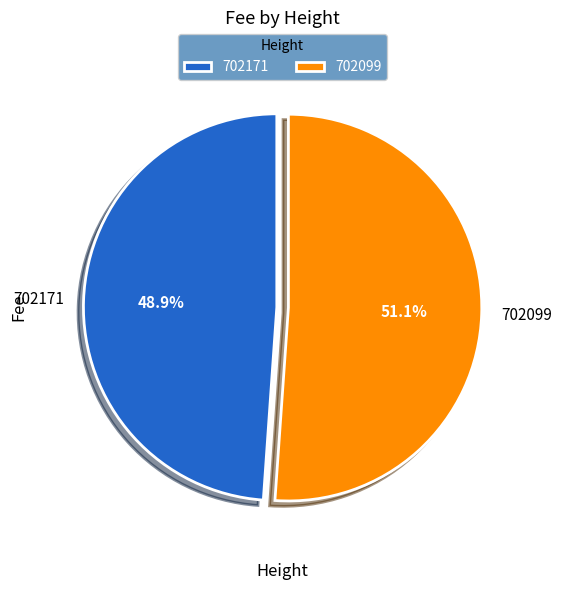

What percentage is the 702099 slice, to the nearest percent?

51%